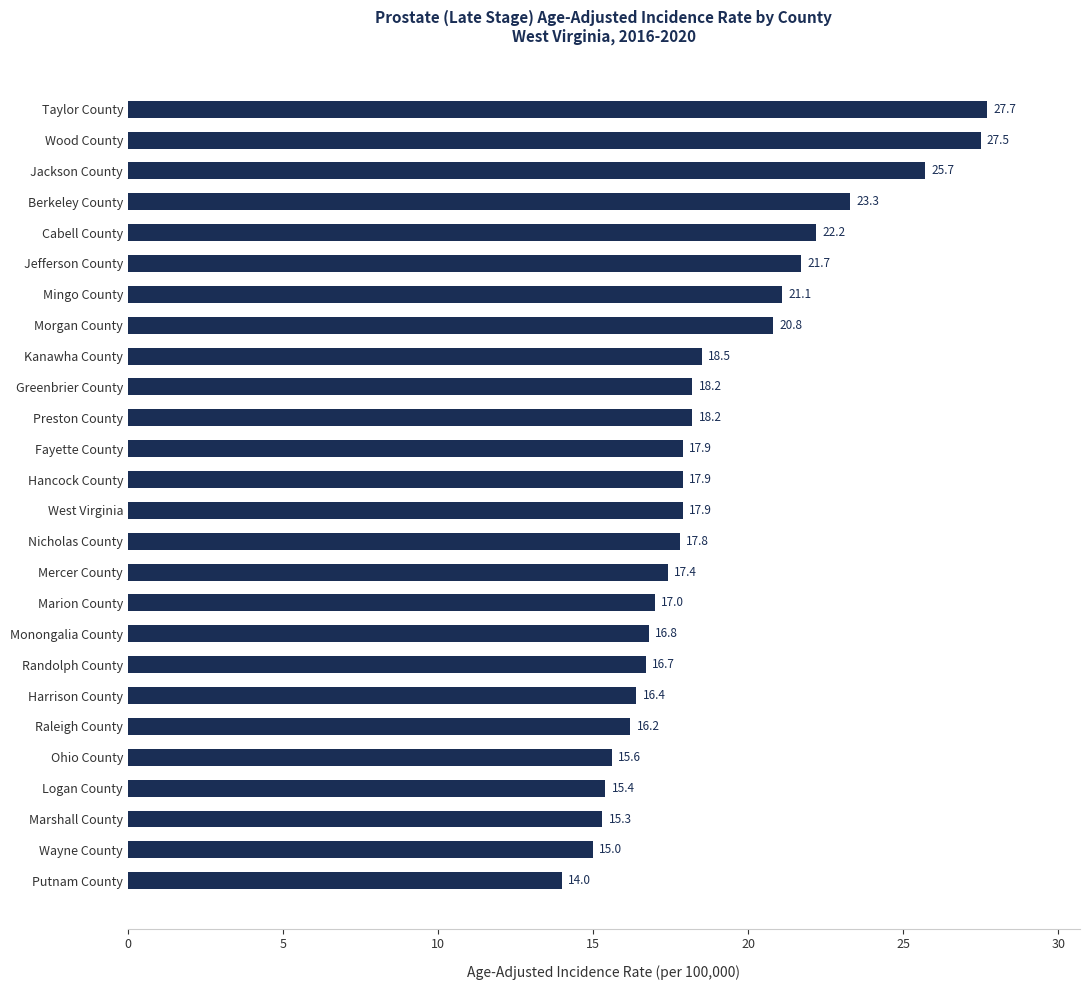

What is the difference between the maximum and second lowest values?

12.7